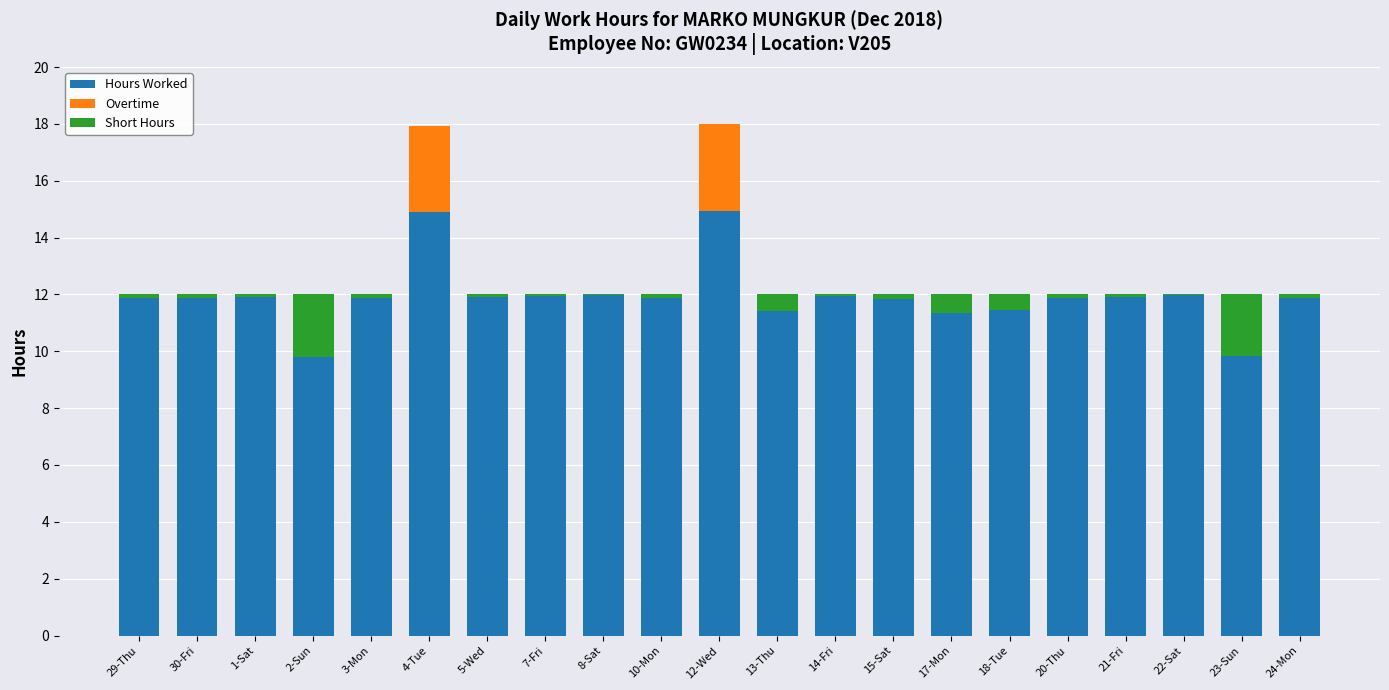

True or false: Hours Worked has a value of 8.1 at 15-Sat.

False